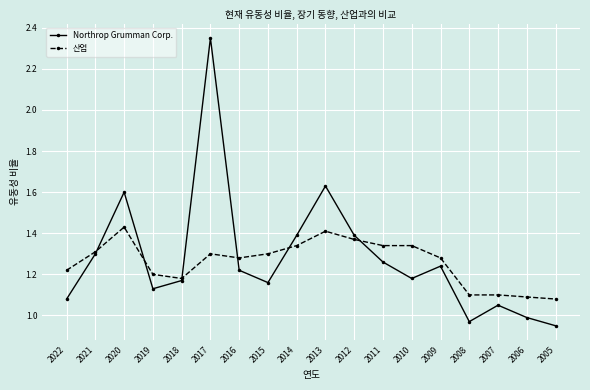

What is the total value across all series at 2011?

2.6